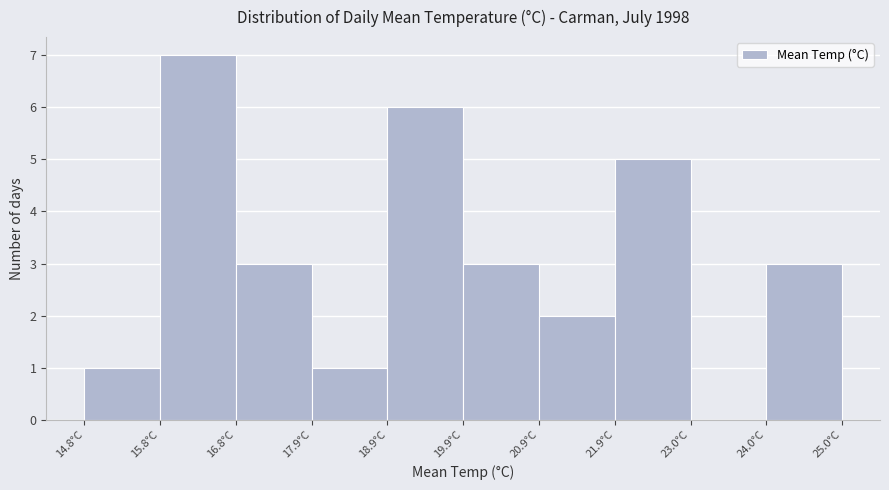

What is the height of the bar covering 16.84 to 17.86 on the x-axis? Neither the bar edges nor the heights are printed on the chart, so give them approximately, as read against the axes.

3